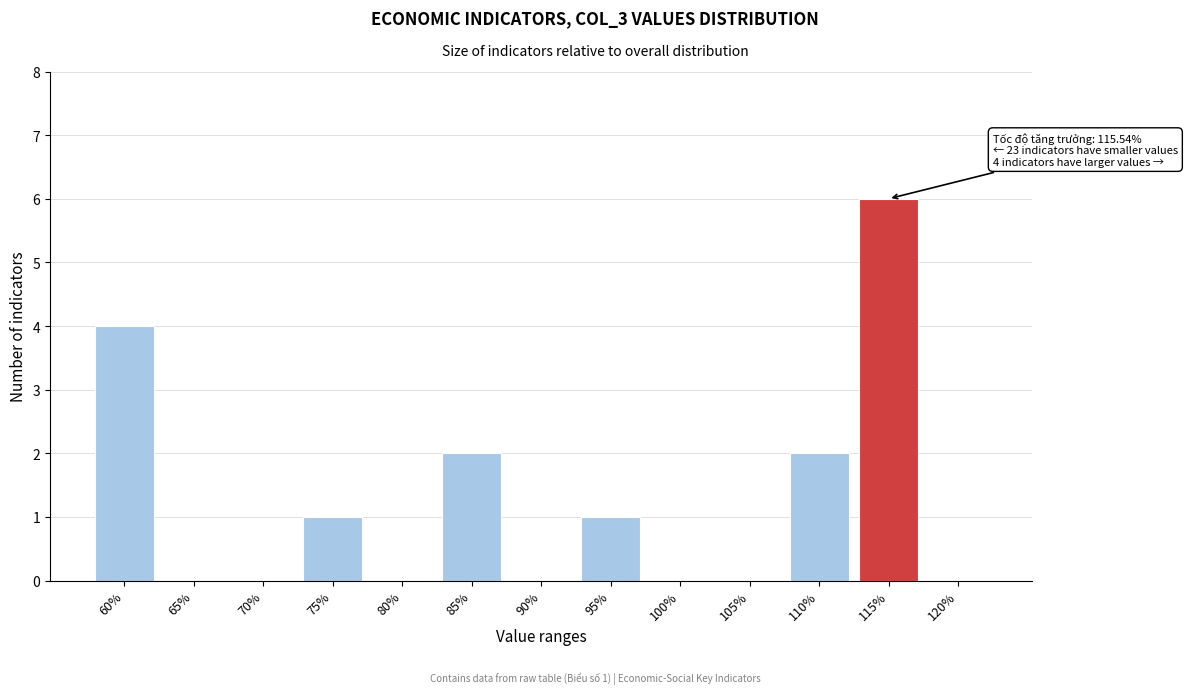

Reading left to right, what are all the values shown in this chart?

60%=4	65%=0	70%=0	75%=1	80%=0	85%=2	90%=0	95%=1	100%=0	105%=0	110%=2	115%=6	120%=0